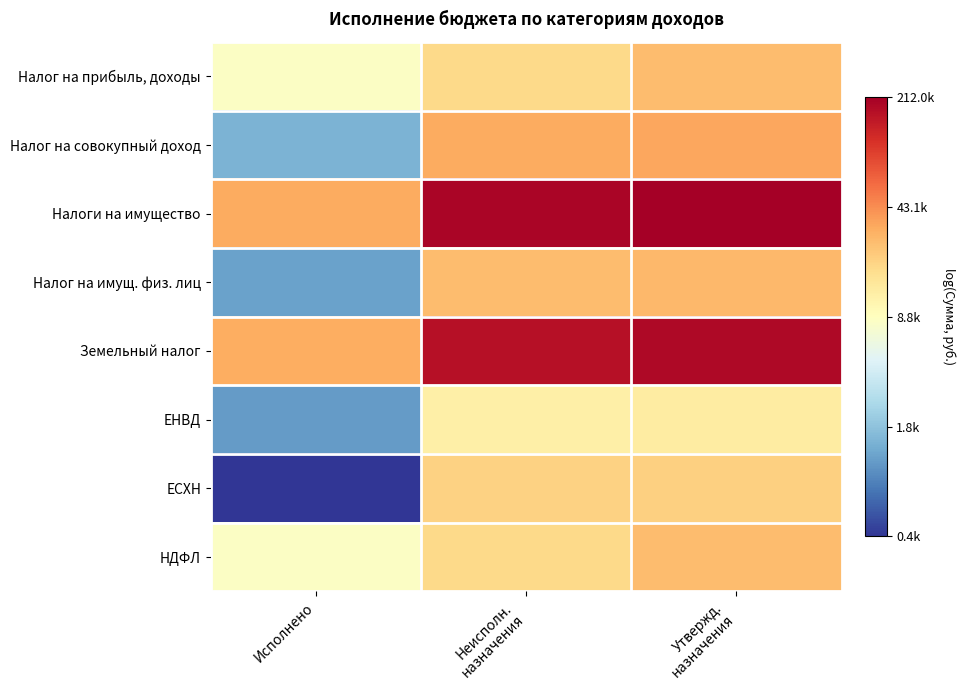

Which series has the largest range (max minus min)?

ЕСХН